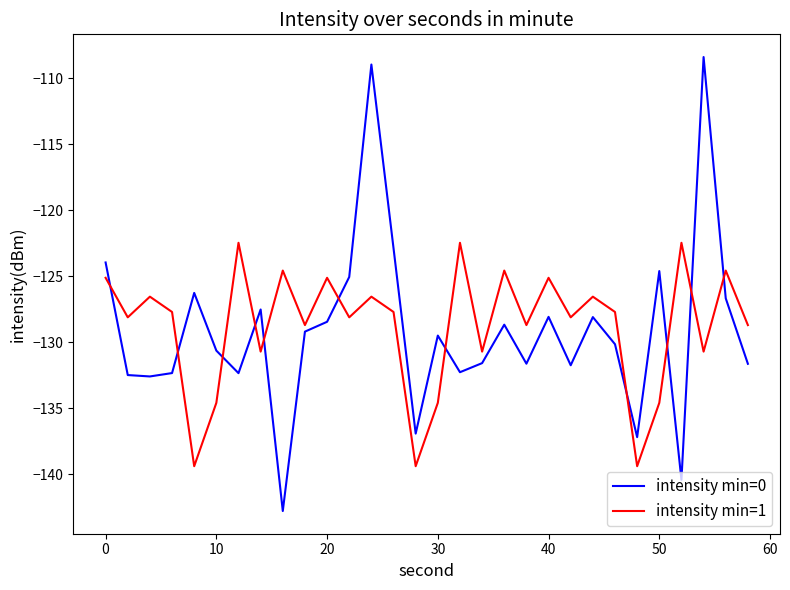

True or false: intensity min=1 has more than 1 interior local peaks.

True